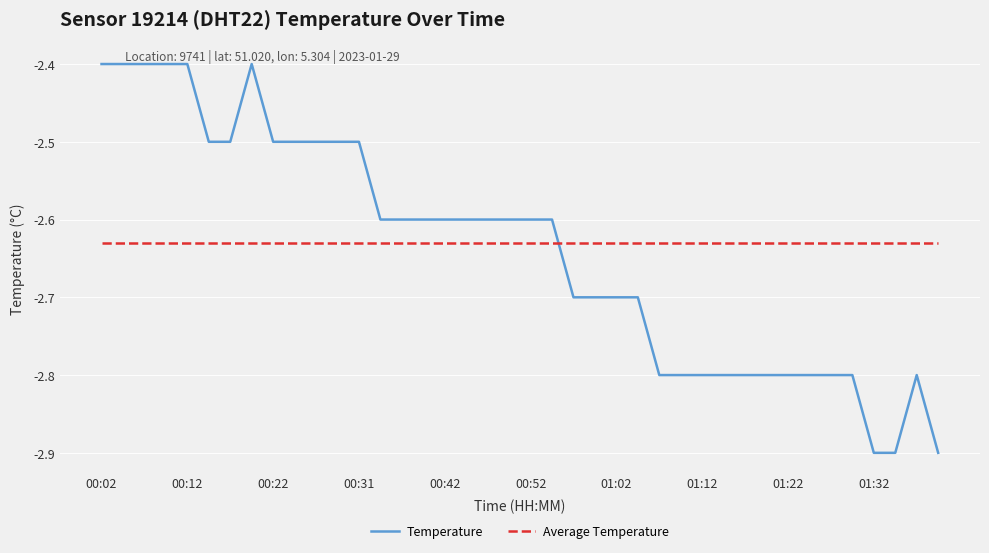

After their last crossing, which series has the higher values: Average Temperature or Temperature?

Average Temperature